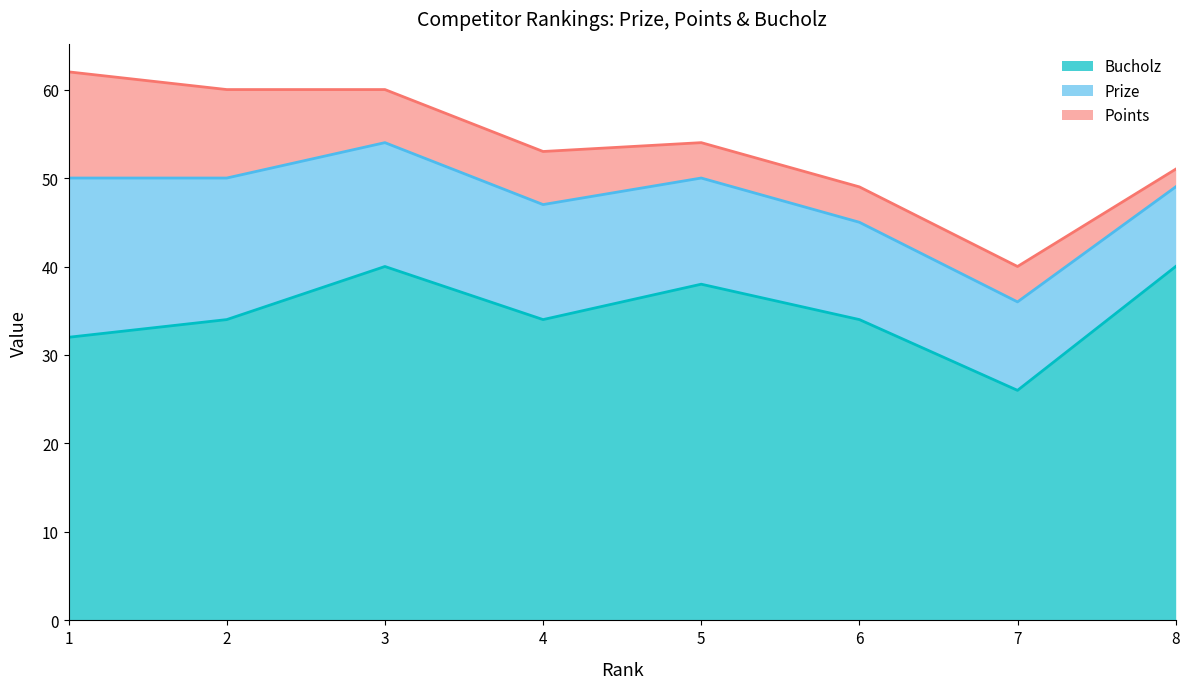

How many lines are shown in the chart?

3